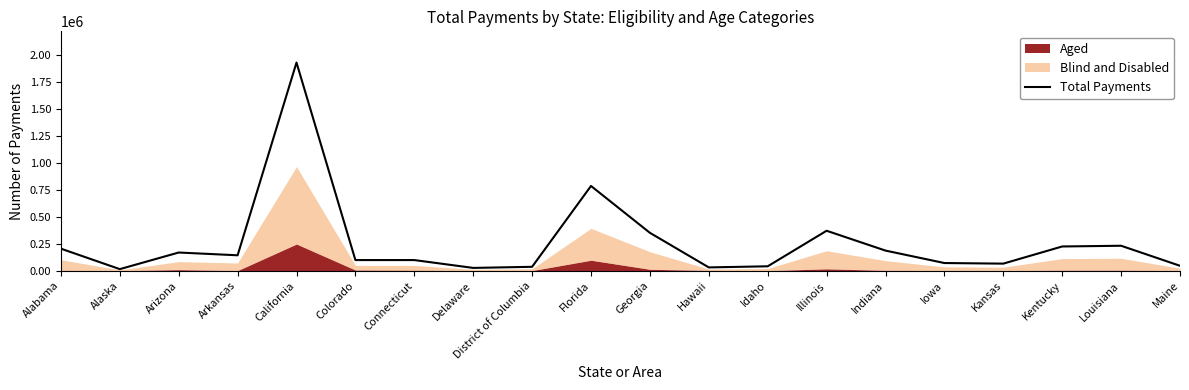

What is the approximate value at Idaho, to the nearest 50?

41200